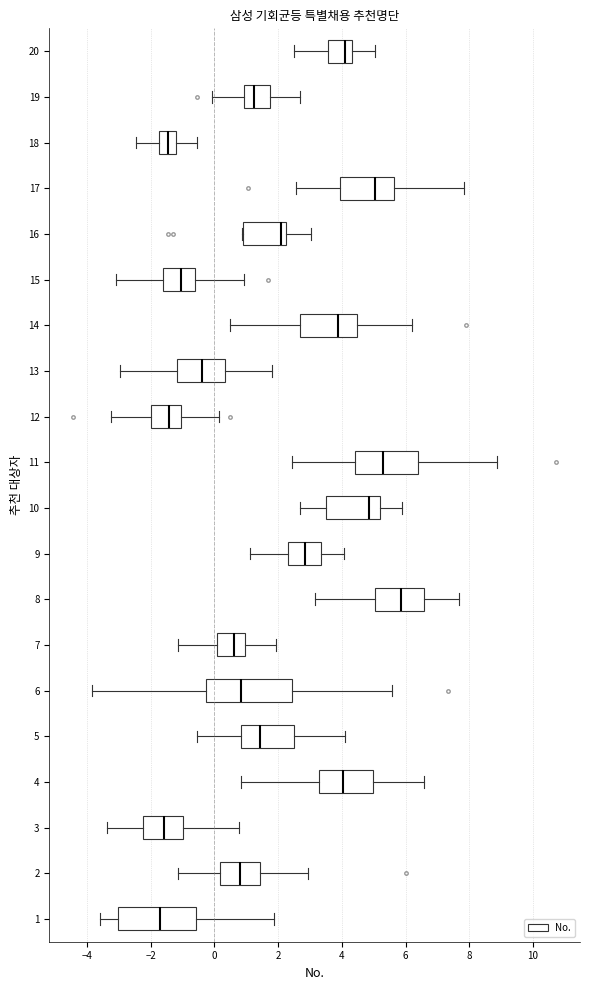

Reading bottom to top, transcribe this box plot: for each box, give where its median line is, the range the box spans, and where its two whiskers end, as read against the x-axis. The values are not printed on the chart, so give them approximately, as read against the axis.

1: median -1.8, box -3.0 to -0.6, whiskers -3.6 to 1.8
2: median 0.8, box 0.2 to 1.4, whiskers -1.2 to 3.0
3: median -1.6, box -2.2 to -1.0, whiskers -3.4 to 0.8
4: median 4.0, box 3.2 to 5.0, whiskers 0.8 to 6.6
5: median 1.4, box 0.8 to 2.6, whiskers -0.6 to 4.0
6: median 0.8, box -0.2 to 2.4, whiskers -3.8 to 5.6
7: median 0.6, box 0.0 to 1.0, whiskers -1.2 to 2.0
8: median 5.8, box 5.0 to 6.6, whiskers 3.2 to 7.6
9: median 2.8, box 2.4 to 3.4, whiskers 1.2 to 4.0
10: median 4.8, box 3.4 to 5.2, whiskers 2.6 to 6.0
11: median 5.4, box 4.4 to 6.4, whiskers 2.4 to 8.8
12: median -1.4, box -2.0 to -1.0, whiskers -3.2 to 0.2
13: median -0.4, box -1.2 to 0.4, whiskers -3.0 to 1.8
14: median 3.8, box 2.6 to 4.4, whiskers 0.4 to 6.2
15: median -1.0, box -1.6 to -0.6, whiskers -3.0 to 1.0
16: median 2.0, box 0.8 to 2.2, whiskers 0.8 to 3.0
17: median 5.0, box 4.0 to 5.6, whiskers 2.6 to 7.8
18: median -1.4, box -1.8 to -1.2, whiskers -2.4 to -0.6
19: median 1.2, box 1.0 to 1.8, whiskers 0.0 to 2.6
20: median 4.0, box 3.6 to 4.4, whiskers 2.4 to 5.0